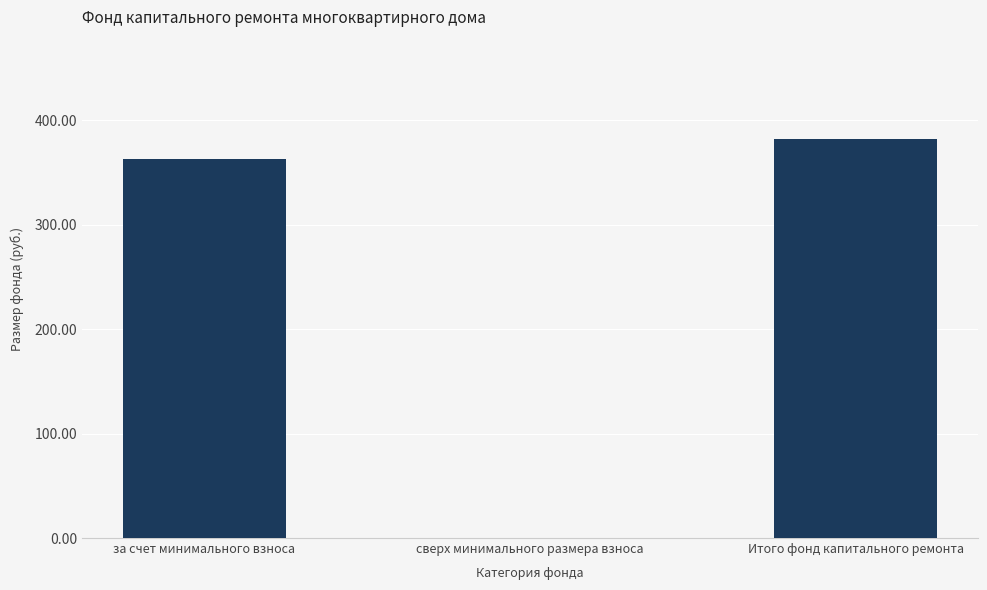

How many data points does each series have?

3